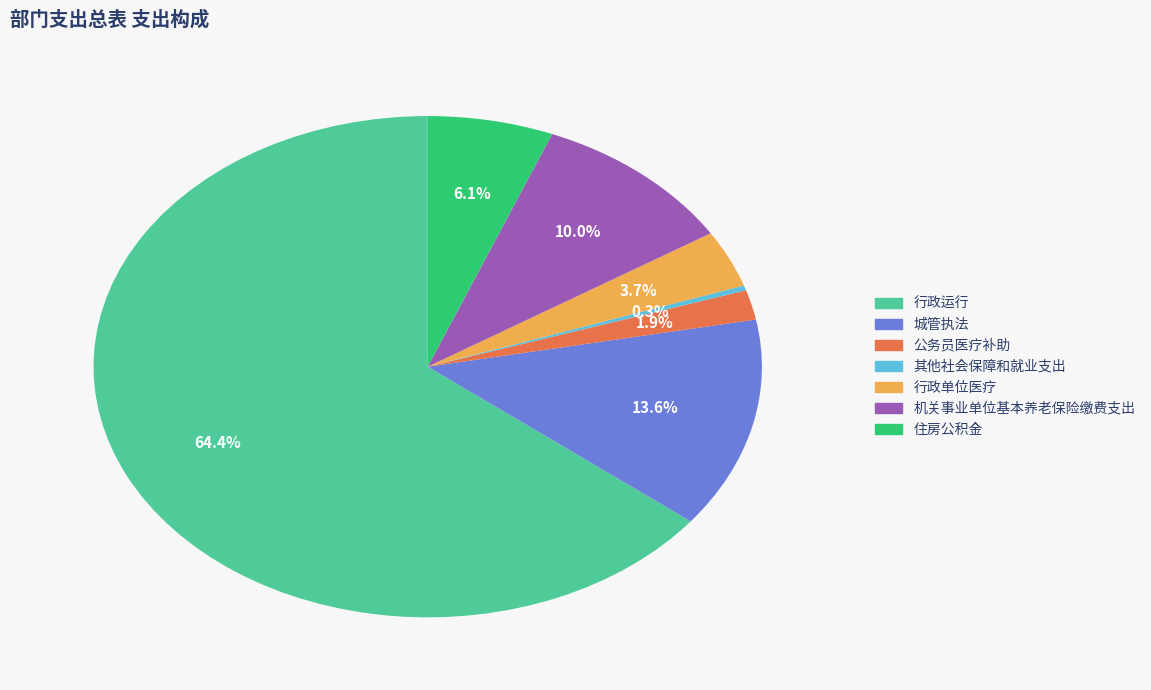

To the nearest percent, what percentage of the pie is 公务员医疗补助?

2%